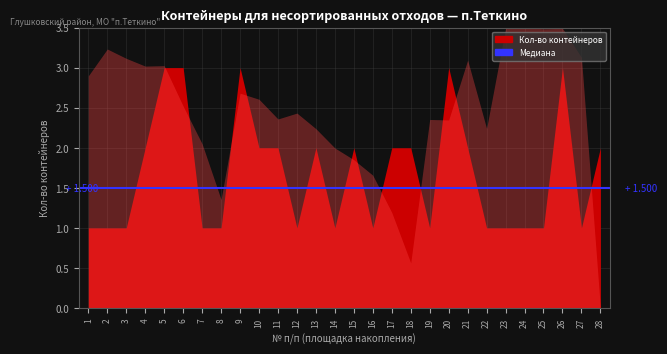

At which label does Кол-во контейнеров first exceed 2?

5